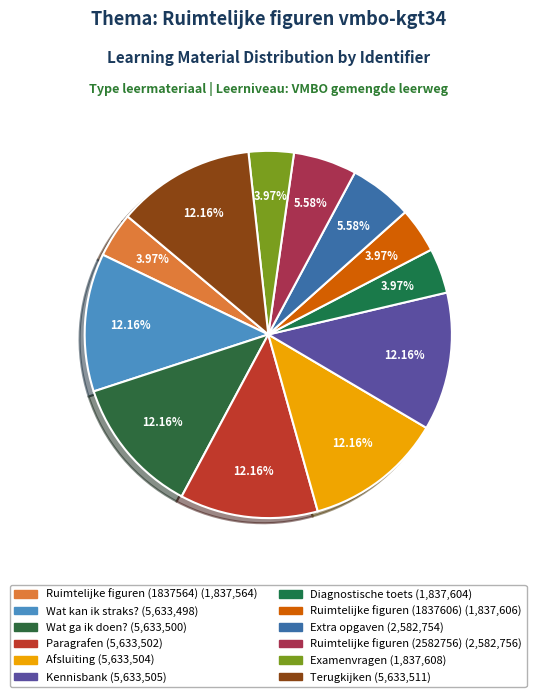

The Kennisbank slice represents 4% of the pie. True or false?

False